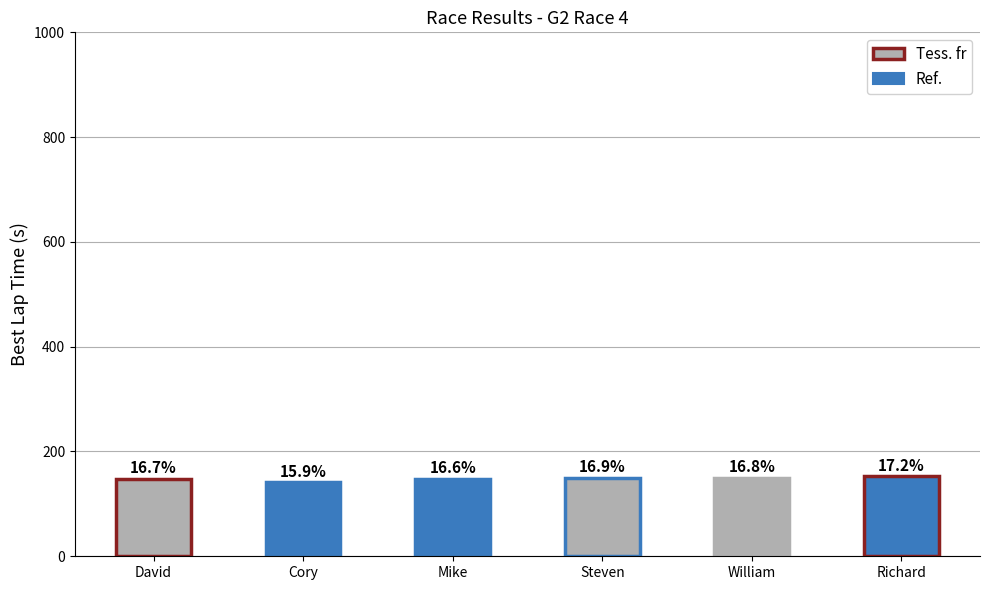

Reading left to right, what are all the values shown in this chart?

148.1	141.5	147.8	149.9	149.3	152.8